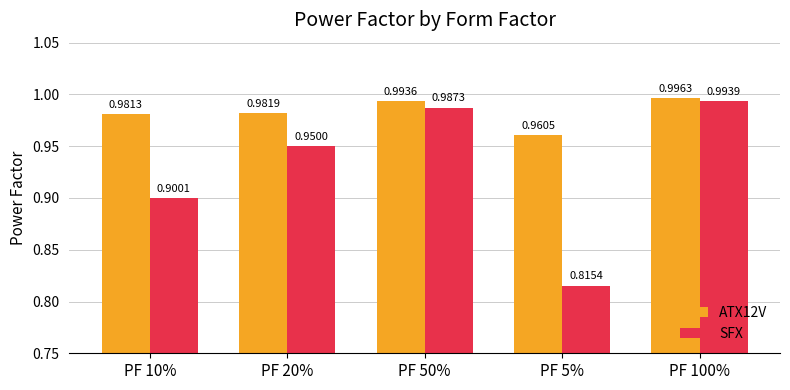

What is the label of the 4th bar from the right?

PF 20%